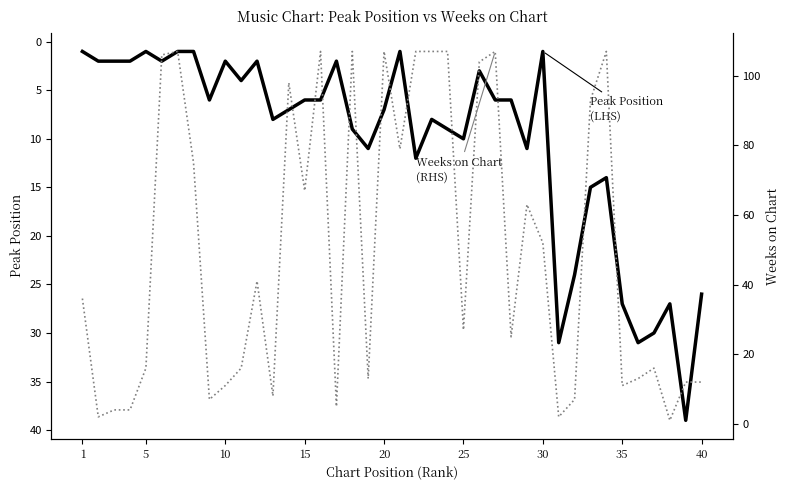

How many data points in Peak Position are less than 7?

20